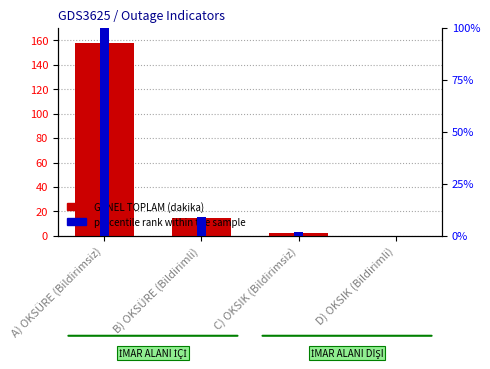

Reading left to right, what are all the values shown in this chart?

GENEL TOPLAM (dakika): A) OKSÜRE (Bildirimsiz)=158.0	B) OKSÜRE (Bildirimli)=14.6	C) OKSIK (Bildirimsiz)=2.6	D) OKSIK (Bildirimli)=0.1
percentile rank within the sample: A) OKSÜRE (Bildirimsiz)=100.0	B) OKSÜRE (Bildirimli)=9.2	C) OKSIK (Bildirimsiz)=1.6	D) OKSIK (Bildirimli)=0.1